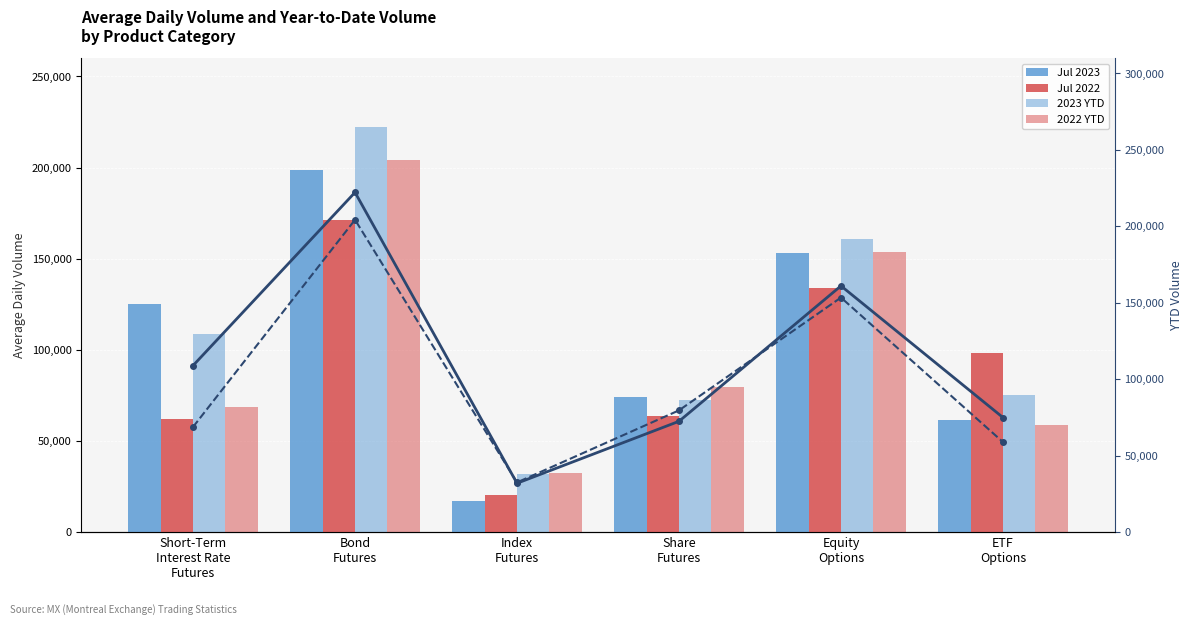

Which series has the largest total across all categories?

2023 YTD